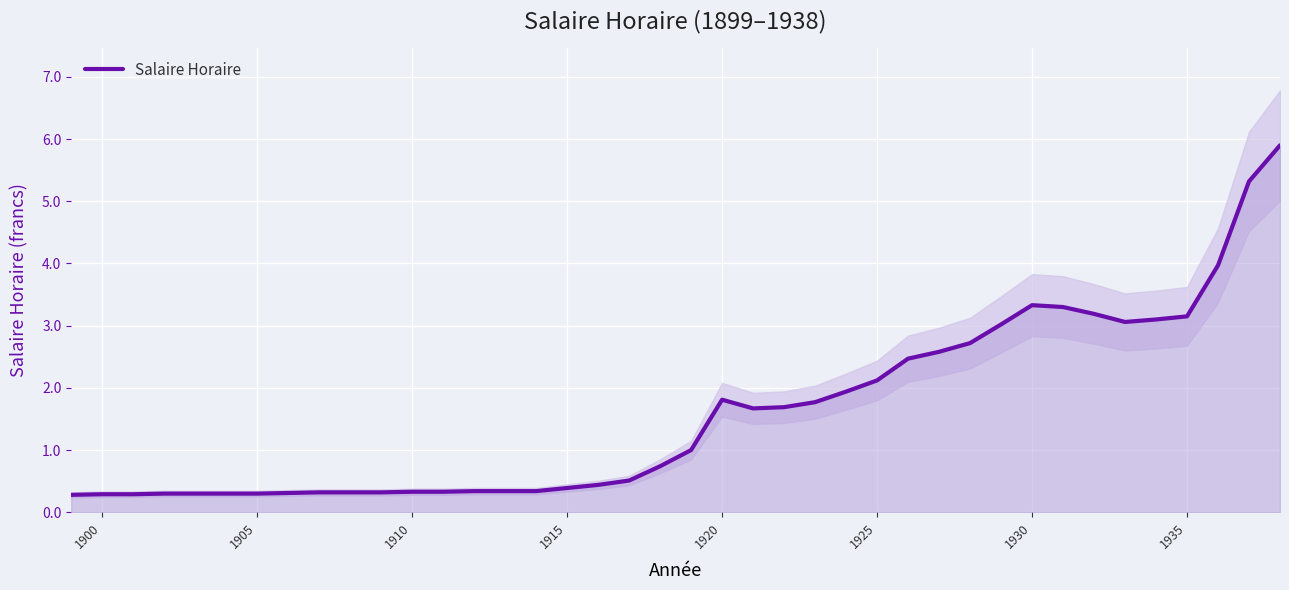

True or false: Salaire Horaire has a value of 0.3 at 1910.

True